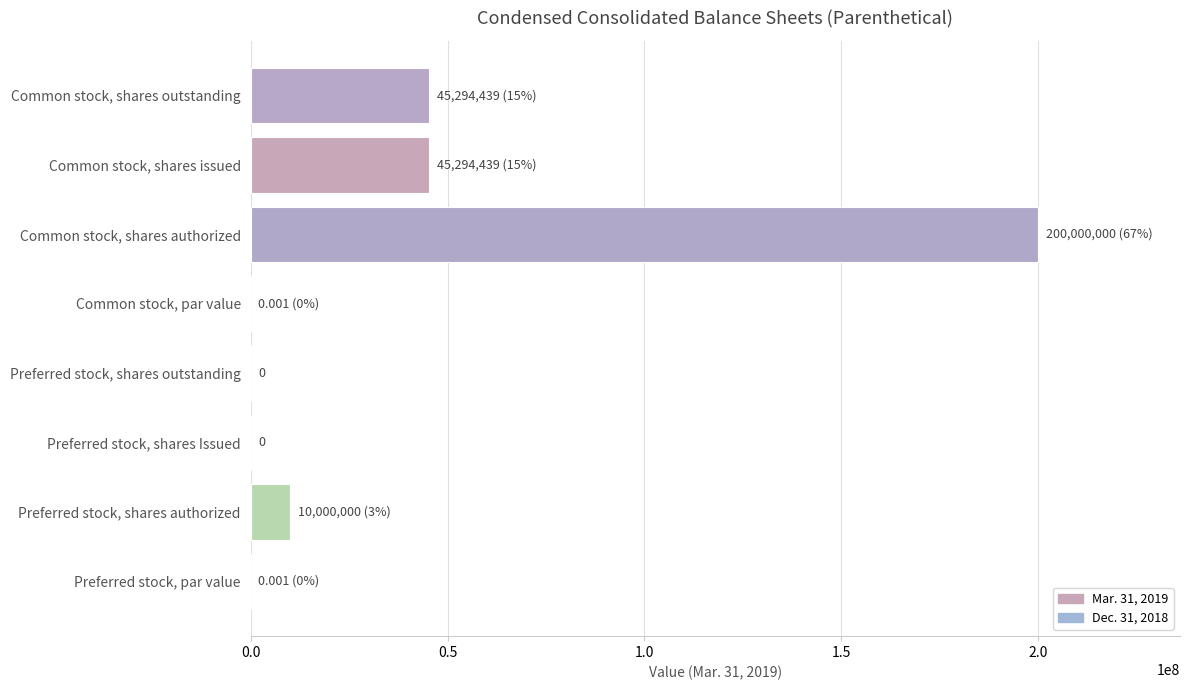

The value at Preferred stock, shares outstanding is 67117691.5. True or false?

False